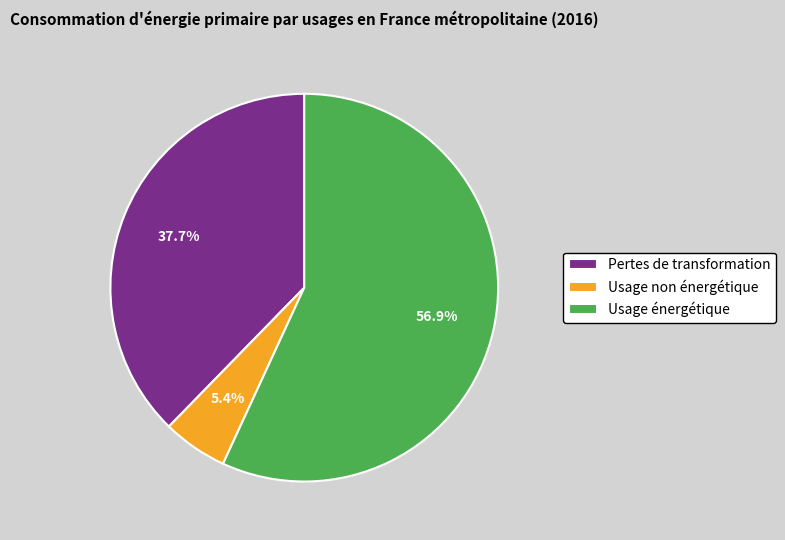

Between Usage non énergétique and Pertes de transformation, which is larger?

Pertes de transformation